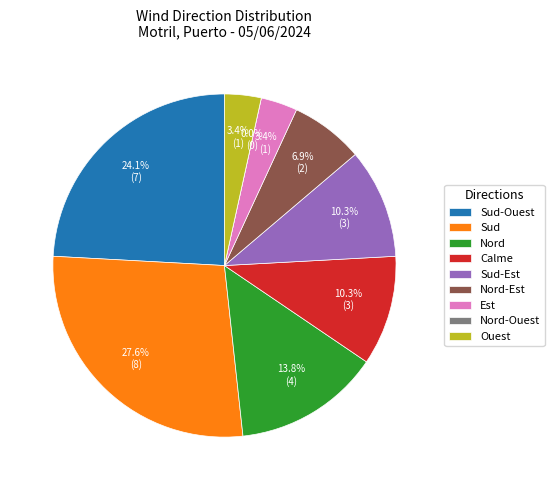

What is the change in value from Sud to Est?

-7